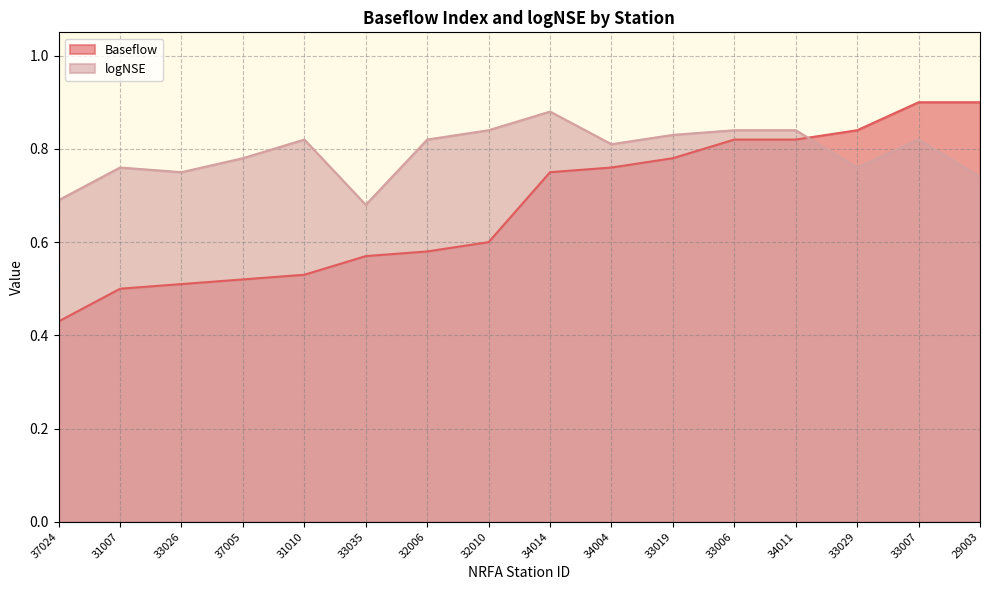

Where do Baseflow and logNSE first cross each other?

34011 and 33029